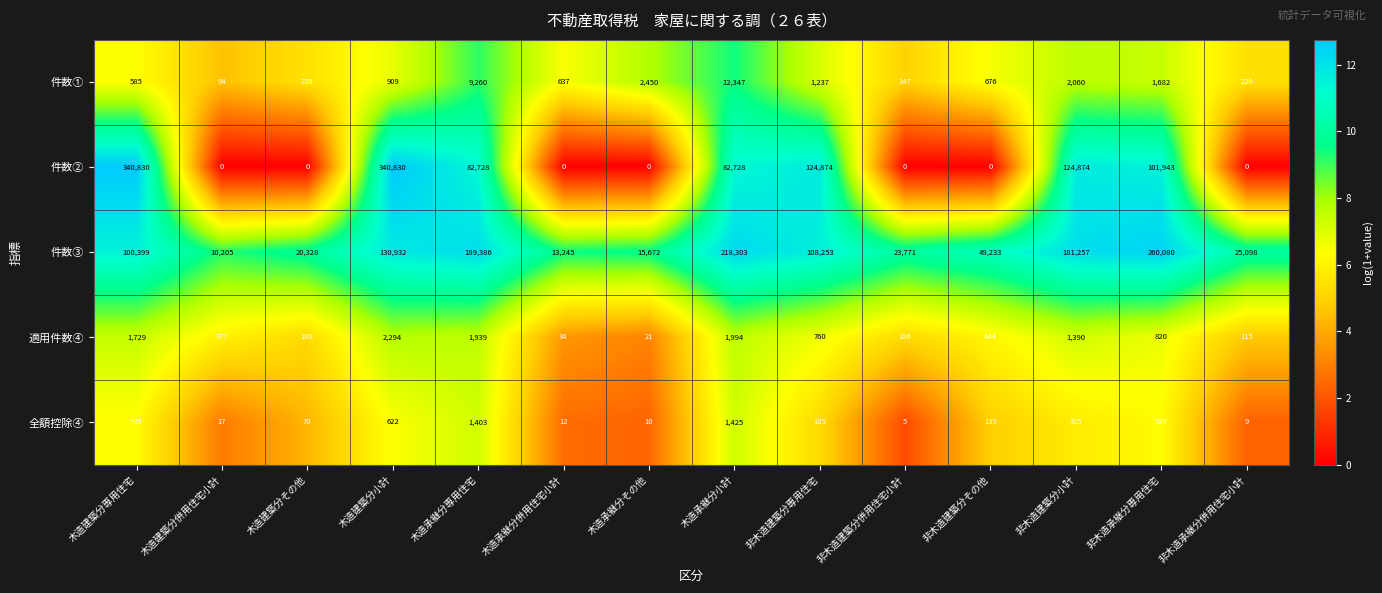

What is the greatest value displayed?

340830